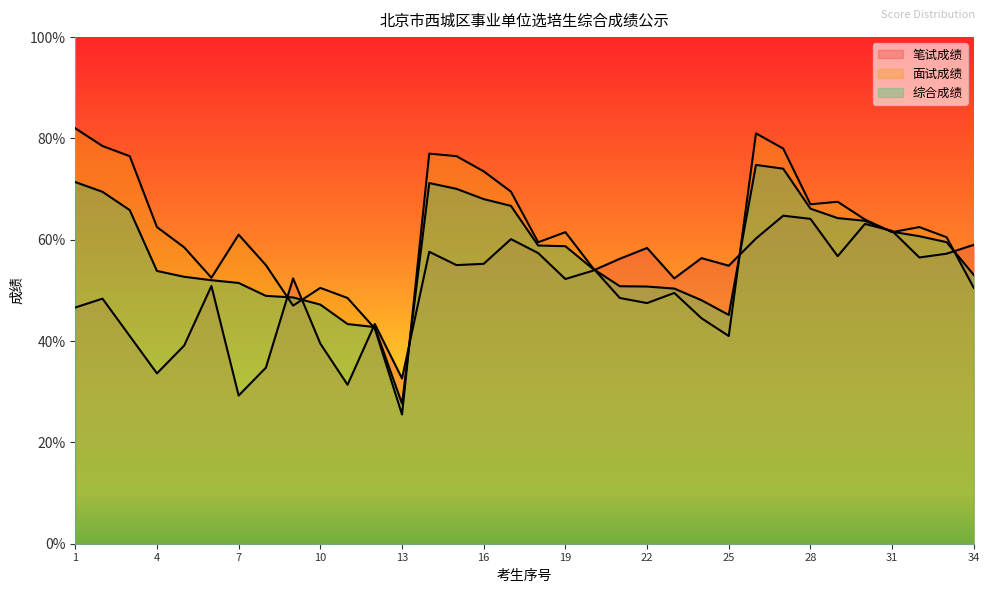

Reading right to left, extract all data points from this chart.

笔试成绩: 59.0	57.3	56.5	61.8	63.1	56.8	64.1	64.8	60.2	54.9	56.4	52.4	58.4	56.2	53.9	52.3	57.4	60.1	55.2	55.0	57.6	32.6	43.4	31.4	39.5	52.4	34.8	29.3	50.9	39.1	33.6	41.0	48.4	46.6
面试成绩: 50.5	60.5	62.5	61.5	64.0	67.5	67.0	78.0	81.0	41.0	44.5	49.5	47.5	48.5	54.5	61.5	59.5	69.5	73.5	76.5	77.0	25.5	42.5	48.5	50.5	47.0	55.0	61.0	52.5	58.5	62.5	76.5	78.5	82.0
综合成绩: 53.0	59.5	60.7	61.6	63.7	64.3	66.1	74.0	74.8	45.2	48.1	50.4	50.8	50.8	54.3	58.7	58.9	66.7	68.0	70.0	71.2	27.6	42.8	43.4	47.2	48.6	48.9	51.5	52.0	52.7	53.8	65.9	69.5	71.4